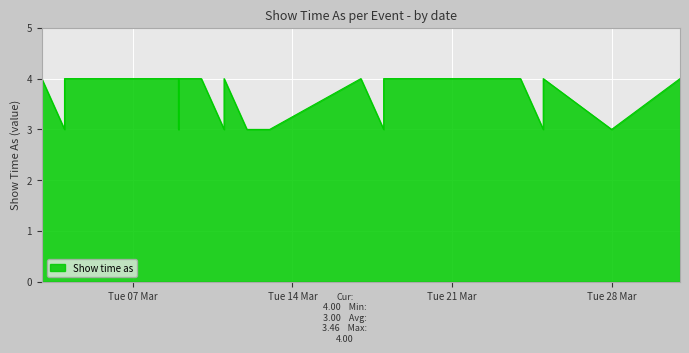

How many values are between 3 and 4?

24